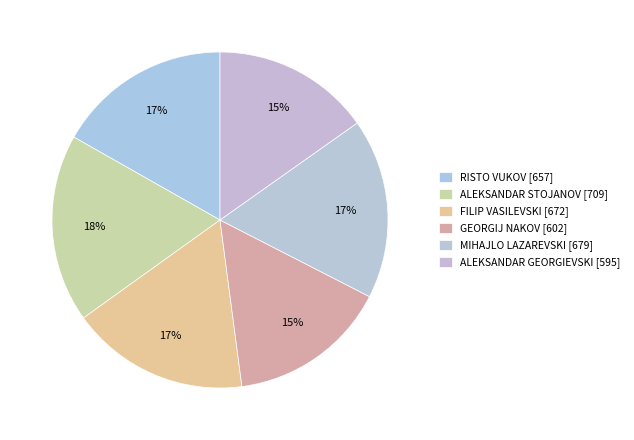

What percentage is NOT represented by RISTO VUKOV?

83.2%